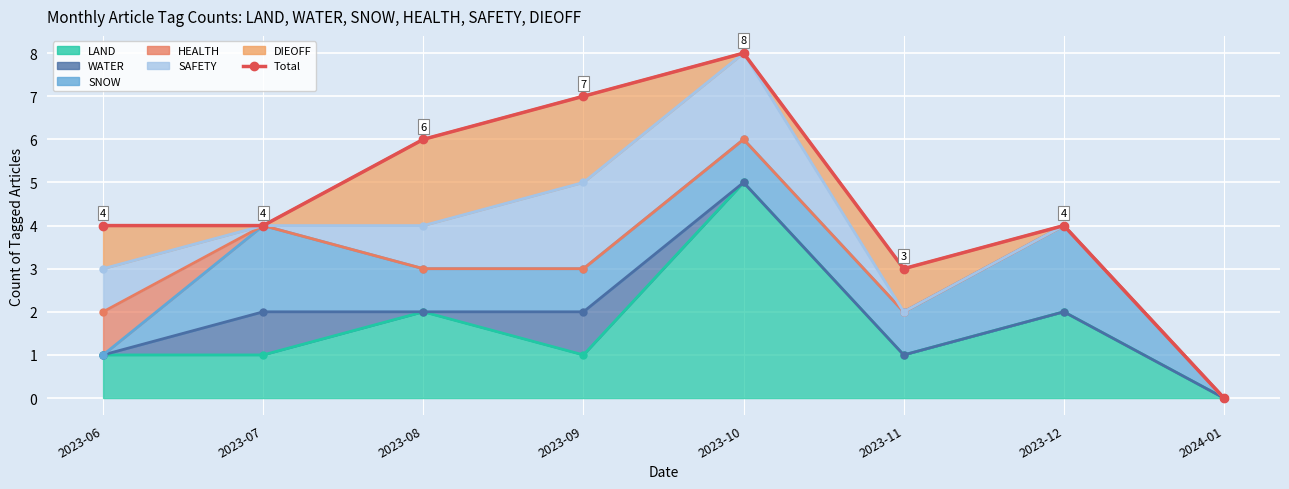

What is the change in value from 2023-07 to 2023-11?

-1